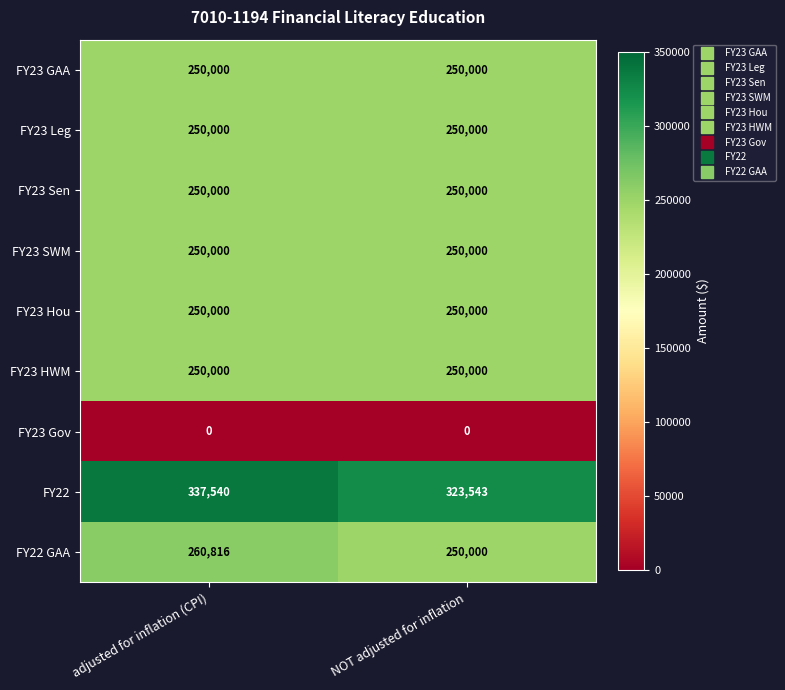

Reading left to right, extract all data points from this chart.

FY23 GAA: adjusted for inflation (CPI)=250000	NOT adjusted for inflation=250000
FY23 Leg: adjusted for inflation (CPI)=250000	NOT adjusted for inflation=250000
FY23 Sen: adjusted for inflation (CPI)=250000	NOT adjusted for inflation=250000
FY23 SWM: adjusted for inflation (CPI)=250000	NOT adjusted for inflation=250000
FY23 Hou: adjusted for inflation (CPI)=250000	NOT adjusted for inflation=250000
FY23 HWM: adjusted for inflation (CPI)=250000	NOT adjusted for inflation=250000
FY23 Gov: adjusted for inflation (CPI)=0	NOT adjusted for inflation=0
FY22: adjusted for inflation (CPI)=337540	NOT adjusted for inflation=323543
FY22 GAA: adjusted for inflation (CPI)=260816	NOT adjusted for inflation=250000